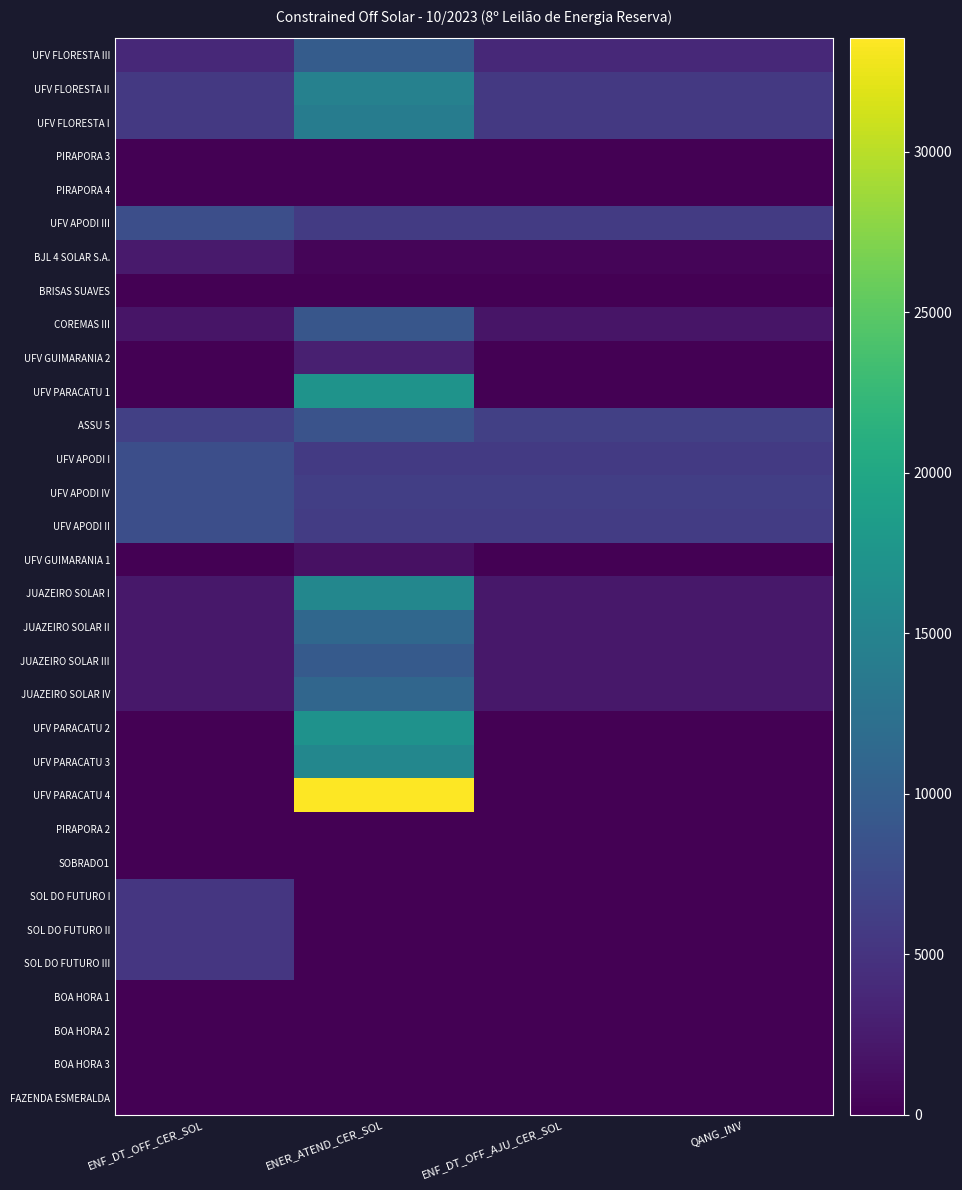

Reading left to right, extract all data points from this chart.

UFV FLORESTA III: ENF_DT_OFF_CER_SOL=3851.1	ENER_ATEND_CER_SOL=9716.6	ENF_DT_OFF_AJU_CER_SOL=3851.1	QANG_INV=3851.1
UFV FLORESTA II: ENF_DT_OFF_CER_SOL=5601.6	ENER_ATEND_CER_SOL=14750.9	ENF_DT_OFF_AJU_CER_SOL=5601.6	QANG_INV=5601.6
UFV FLORESTA I: ENF_DT_OFF_CER_SOL=5601.6	ENER_ATEND_CER_SOL=14108.4	ENF_DT_OFF_AJU_CER_SOL=5601.6	QANG_INV=5601.6
PIRAPORA 3: ENF_DT_OFF_CER_SOL=0.0	ENER_ATEND_CER_SOL=0.0	ENF_DT_OFF_AJU_CER_SOL=0.0	QANG_INV=0.0
PIRAPORA 4: ENF_DT_OFF_CER_SOL=0.0	ENER_ATEND_CER_SOL=0.0	ENF_DT_OFF_AJU_CER_SOL=0.0	QANG_INV=0.0
UFV APODI III: ENF_DT_OFF_CER_SOL=8012.0	ENER_ATEND_CER_SOL=5774.3	ENF_DT_OFF_AJU_CER_SOL=5774.3	QANG_INV=5774.3
BJL 4 SOLAR S.A.: ENF_DT_OFF_CER_SOL=2429.1	ENER_ATEND_CER_SOL=487.2	ENF_DT_OFF_AJU_CER_SOL=487.2	QANG_INV=487.2
BRISAS SUAVES: ENF_DT_OFF_CER_SOL=0.0	ENER_ATEND_CER_SOL=0.0	ENF_DT_OFF_AJU_CER_SOL=0.0	QANG_INV=0.0
COREMAS III: ENF_DT_OFF_CER_SOL=1927.3	ENER_ATEND_CER_SOL=8953.5	ENF_DT_OFF_AJU_CER_SOL=1927.3	QANG_INV=1927.3
UFV GUIMARANIA 2: ENF_DT_OFF_CER_SOL=0.0	ENER_ATEND_CER_SOL=2977.4	ENF_DT_OFF_AJU_CER_SOL=0.0	QANG_INV=0.0
UFV PARACATU 1: ENF_DT_OFF_CER_SOL=0.0	ENER_ATEND_CER_SOL=17196.8	ENF_DT_OFF_AJU_CER_SOL=0.0	QANG_INV=0.0
ASSU 5: ENF_DT_OFF_CER_SOL=6381.1	ENER_ATEND_CER_SOL=8619.3	ENF_DT_OFF_AJU_CER_SOL=6381.1	QANG_INV=6381.1
UFV APODI I: ENF_DT_OFF_CER_SOL=8012.0	ENER_ATEND_CER_SOL=5729.3	ENF_DT_OFF_AJU_CER_SOL=5729.3	QANG_INV=5729.3
UFV APODI IV: ENF_DT_OFF_CER_SOL=8012.0	ENER_ATEND_CER_SOL=6279.3	ENF_DT_OFF_AJU_CER_SOL=6279.3	QANG_INV=6279.3
UFV APODI II: ENF_DT_OFF_CER_SOL=8012.0	ENER_ATEND_CER_SOL=5913.0	ENF_DT_OFF_AJU_CER_SOL=5913.0	QANG_INV=5913.0
UFV GUIMARANIA 1: ENF_DT_OFF_CER_SOL=0.0	ENER_ATEND_CER_SOL=1541.7	ENF_DT_OFF_AJU_CER_SOL=0.0	QANG_INV=0.0
JUAZEIRO SOLAR I: ENF_DT_OFF_CER_SOL=2218.7	ENER_ATEND_CER_SOL=15487.8	ENF_DT_OFF_AJU_CER_SOL=2218.7	QANG_INV=2218.7
JUAZEIRO SOLAR II: ENF_DT_OFF_CER_SOL=2218.7	ENER_ATEND_CER_SOL=11191.1	ENF_DT_OFF_AJU_CER_SOL=2218.7	QANG_INV=2218.7
JUAZEIRO SOLAR III: ENF_DT_OFF_CER_SOL=2218.7	ENER_ATEND_CER_SOL=9486.8	ENF_DT_OFF_AJU_CER_SOL=2218.7	QANG_INV=2218.7
JUAZEIRO SOLAR IV: ENF_DT_OFF_CER_SOL=2218.7	ENER_ATEND_CER_SOL=11012.3	ENF_DT_OFF_AJU_CER_SOL=2218.7	QANG_INV=2218.7
UFV PARACATU 2: ENF_DT_OFF_CER_SOL=0.0	ENER_ATEND_CER_SOL=17059.6	ENF_DT_OFF_AJU_CER_SOL=0.0	QANG_INV=0.0
UFV PARACATU 3: ENF_DT_OFF_CER_SOL=0.0	ENER_ATEND_CER_SOL=15470.7	ENF_DT_OFF_AJU_CER_SOL=0.0	QANG_INV=0.0
UFV PARACATU 4: ENF_DT_OFF_CER_SOL=0.0	ENER_ATEND_CER_SOL=33534.2	ENF_DT_OFF_AJU_CER_SOL=0.0	QANG_INV=0.0
PIRAPORA 2: ENF_DT_OFF_CER_SOL=0.0	ENER_ATEND_CER_SOL=0.0	ENF_DT_OFF_AJU_CER_SOL=0.0	QANG_INV=0.0
SOBRADO1: ENF_DT_OFF_CER_SOL=0.0	ENER_ATEND_CER_SOL=0.0	ENF_DT_OFF_AJU_CER_SOL=0.0	QANG_INV=0.0
SOL DO FUTURO I: ENF_DT_OFF_CER_SOL=5303.2	ENER_ATEND_CER_SOL=0.0	ENF_DT_OFF_AJU_CER_SOL=0.0	QANG_INV=0.0
SOL DO FUTURO II: ENF_DT_OFF_CER_SOL=5303.2	ENER_ATEND_CER_SOL=0.0	ENF_DT_OFF_AJU_CER_SOL=0.0	QANG_INV=0.0
SOL DO FUTURO III: ENF_DT_OFF_CER_SOL=5303.2	ENER_ATEND_CER_SOL=0.0	ENF_DT_OFF_AJU_CER_SOL=0.0	QANG_INV=0.0
BOA HORA 1: ENF_DT_OFF_CER_SOL=0.0	ENER_ATEND_CER_SOL=0.0	ENF_DT_OFF_AJU_CER_SOL=0.0	QANG_INV=0.0
BOA HORA 2: ENF_DT_OFF_CER_SOL=0.0	ENER_ATEND_CER_SOL=0.0	ENF_DT_OFF_AJU_CER_SOL=0.0	QANG_INV=0.0
BOA HORA 3: ENF_DT_OFF_CER_SOL=0.0	ENER_ATEND_CER_SOL=0.0	ENF_DT_OFF_AJU_CER_SOL=0.0	QANG_INV=0.0
FAZENDA ESMERALDA: ENF_DT_OFF_CER_SOL=0.0	ENER_ATEND_CER_SOL=0.0	ENF_DT_OFF_AJU_CER_SOL=0.0	QANG_INV=0.0